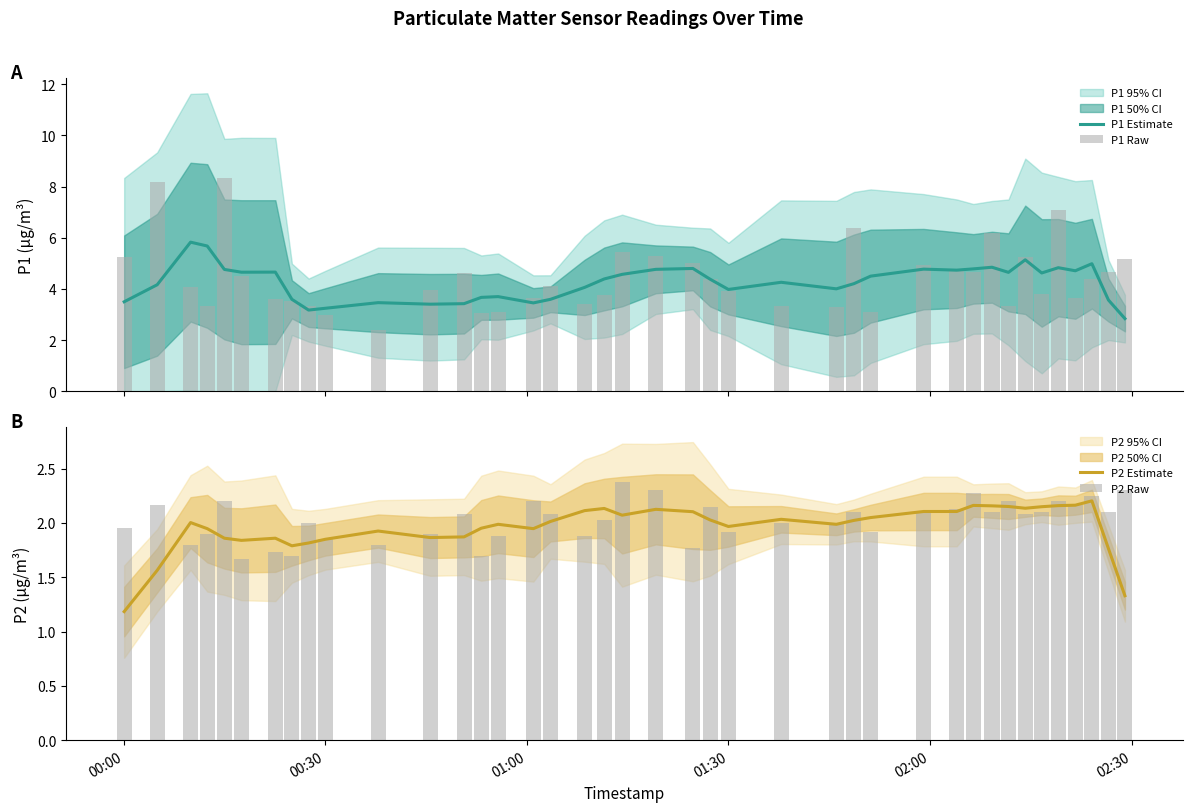

Count the number of categories in the chart.

40